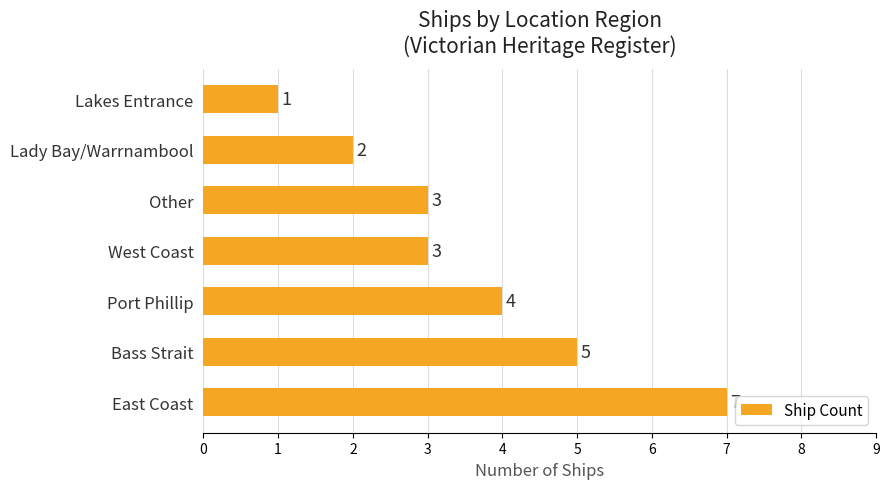

The value at Lakes Entrance is 1. True or false?

True